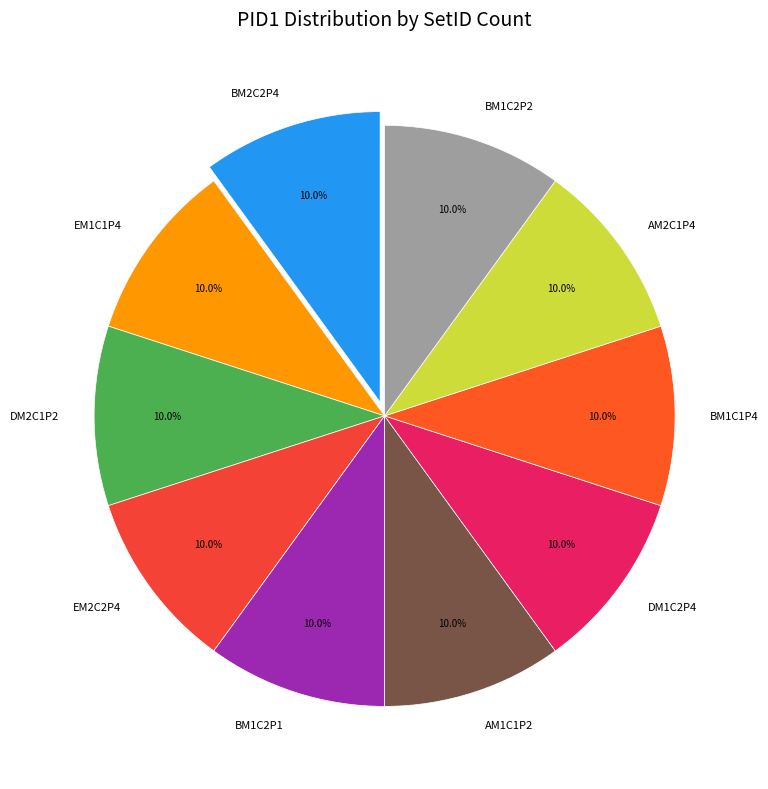

To the nearest percent, what is the average slice percentage?

10%